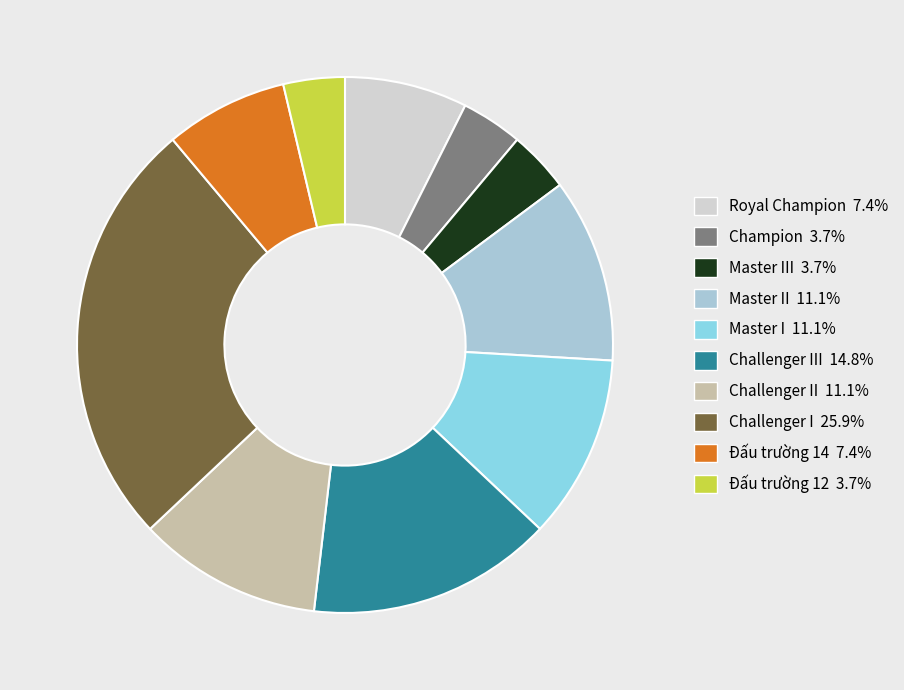

Is there any slice that represents more than half of the pie?

No